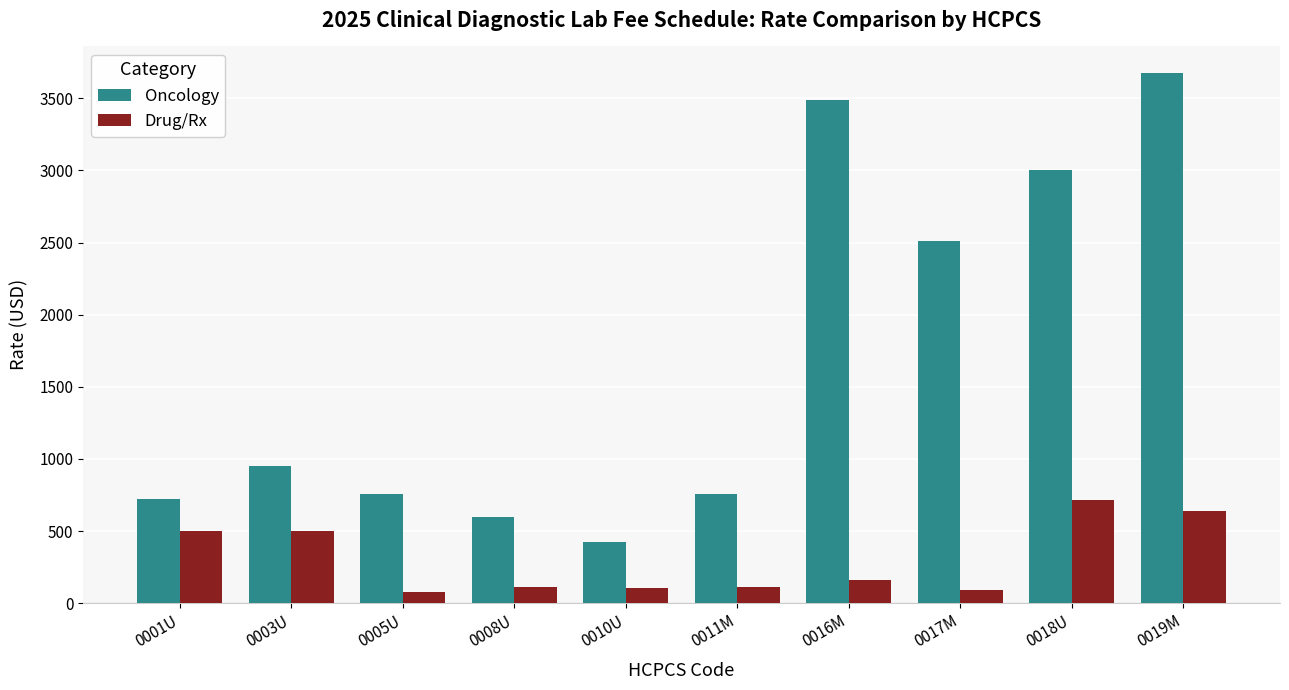

What is the average value of the Oncology series?

1689.2